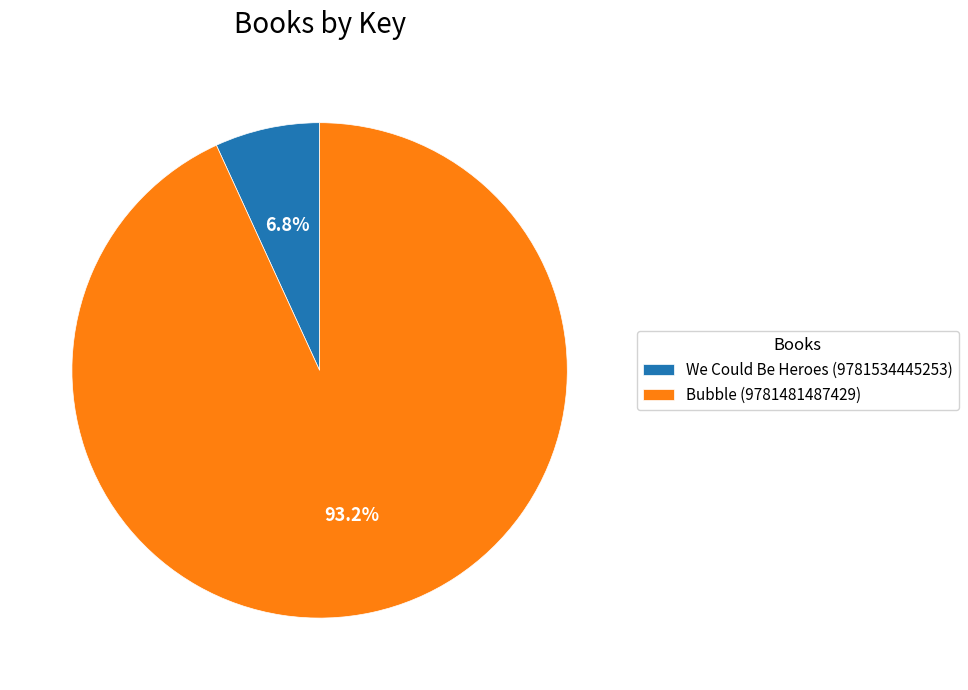

Is there any slice that represents more than half of the pie?

Yes